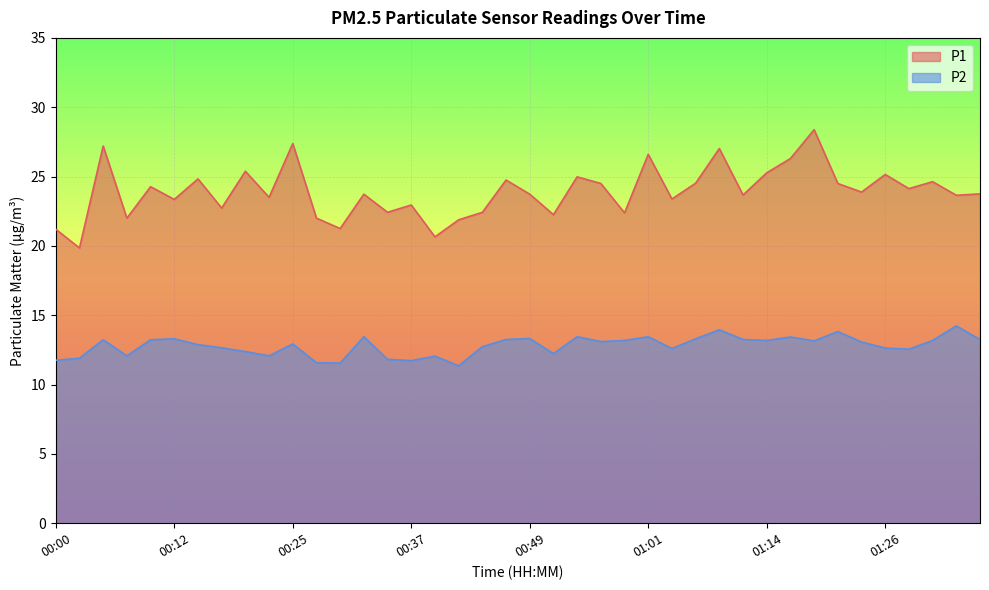

How many lines are shown in the chart?

2